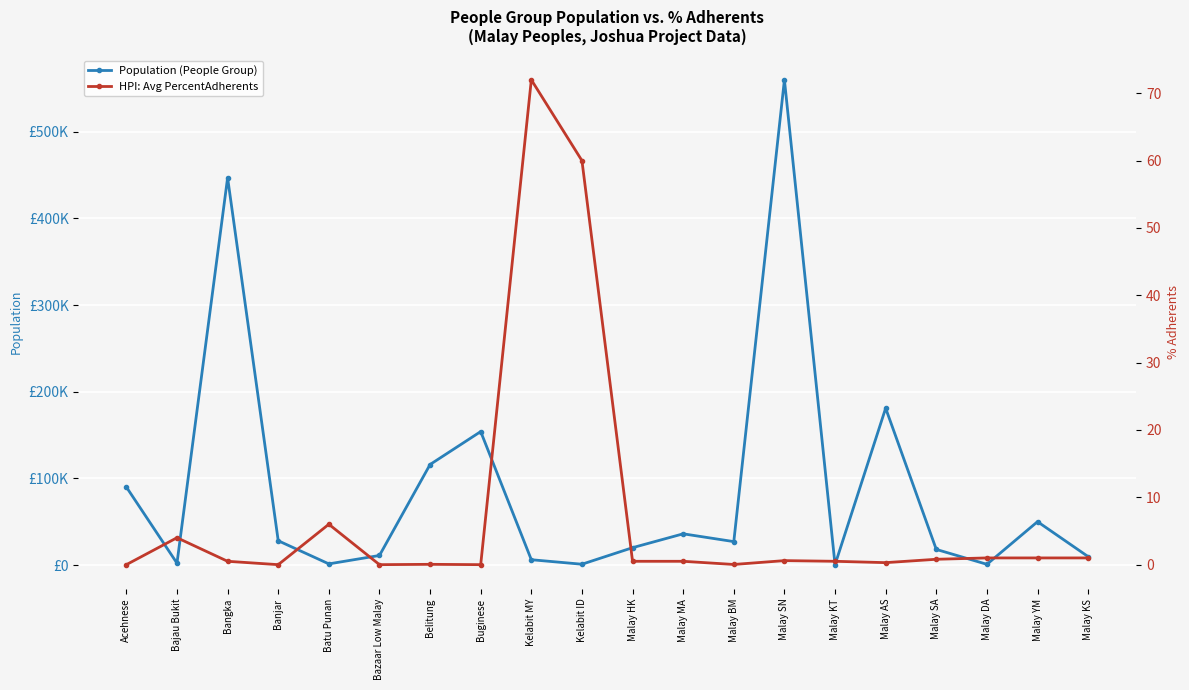

At Malay HK, list the series in order from smallest to largest.

HPI: Avg PercentAdherents, Population (People Group)